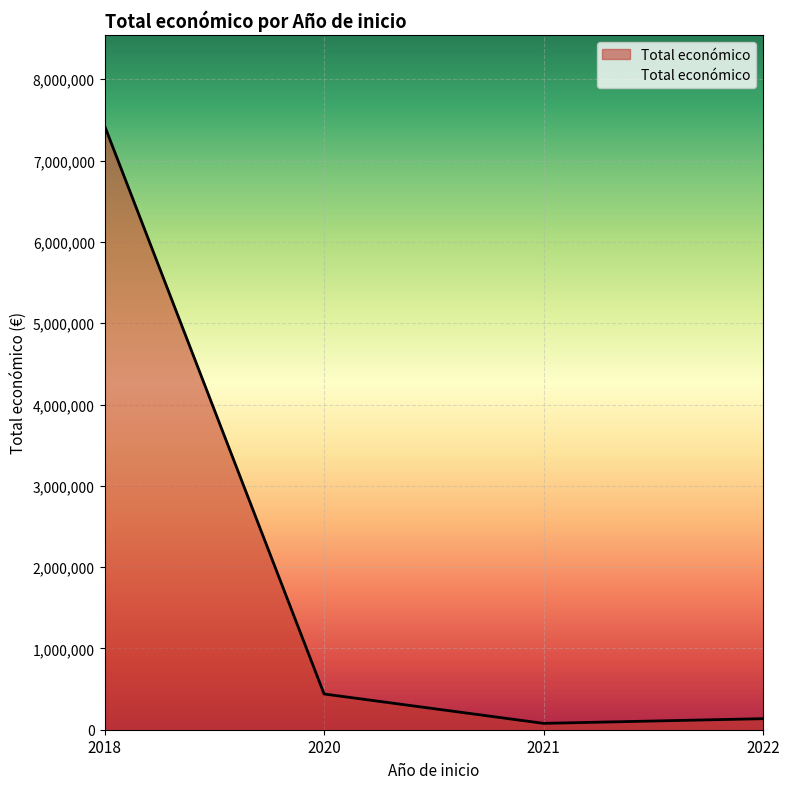

What is the difference between the maximum and minimum values?

7351758.9